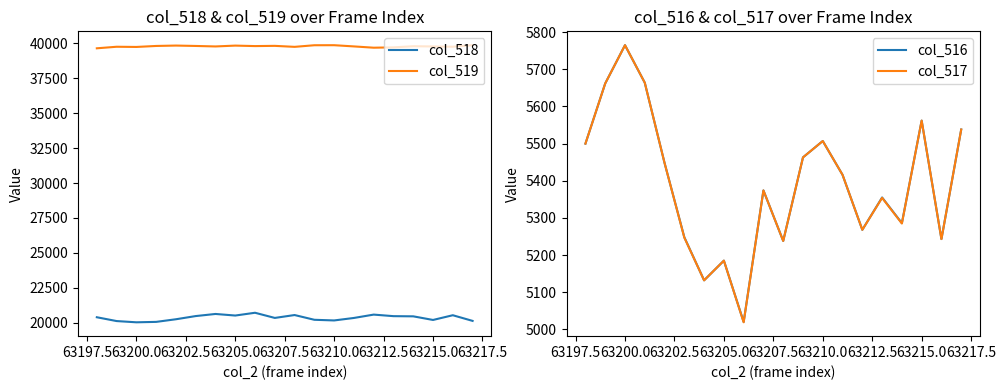

Does the chart have visible grid lines?

No